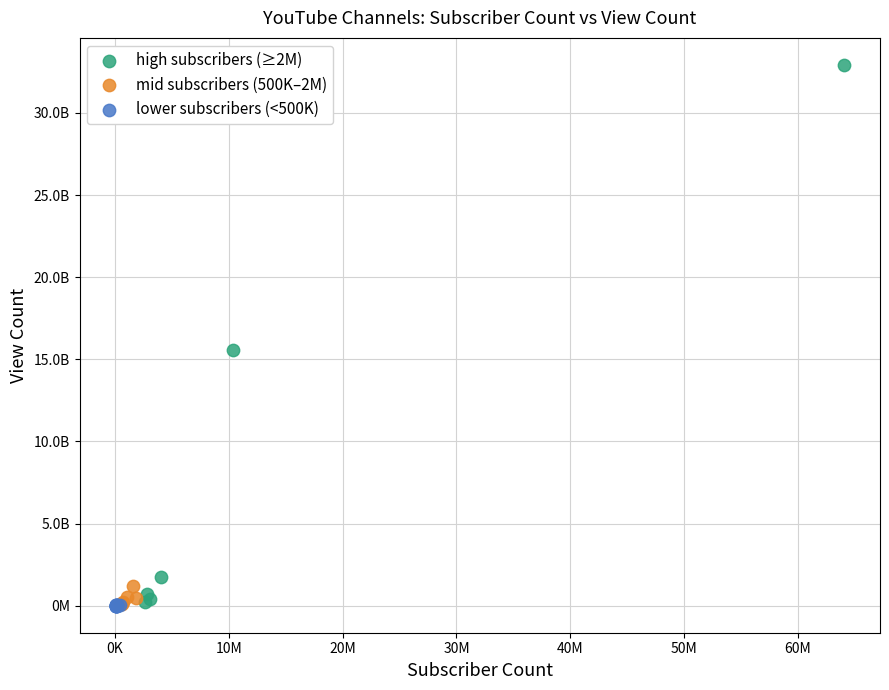

Which series has the widest spread of Y values?

high subscribers (≥2M)